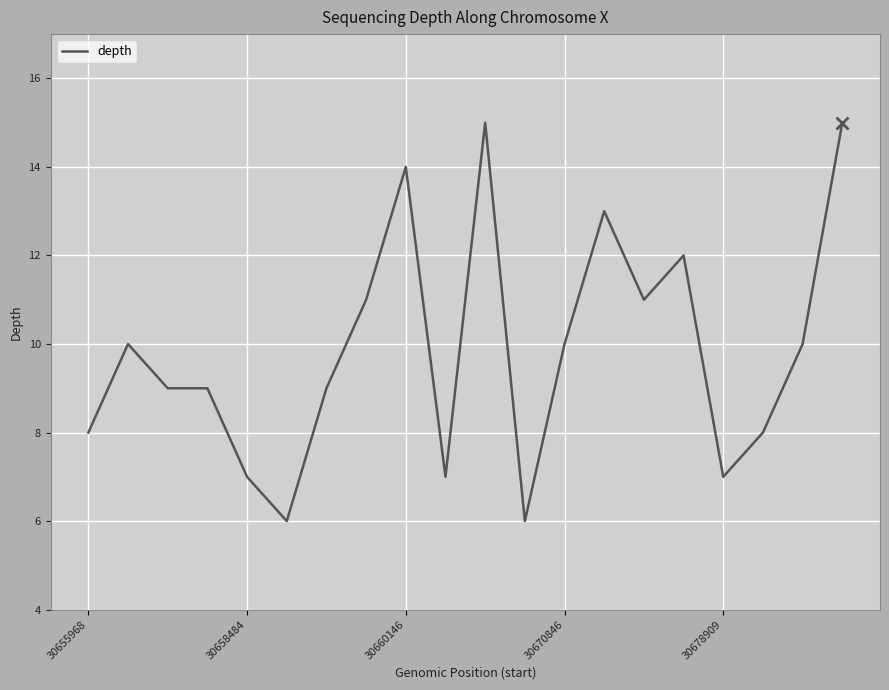

What is the smallest value displayed?

6